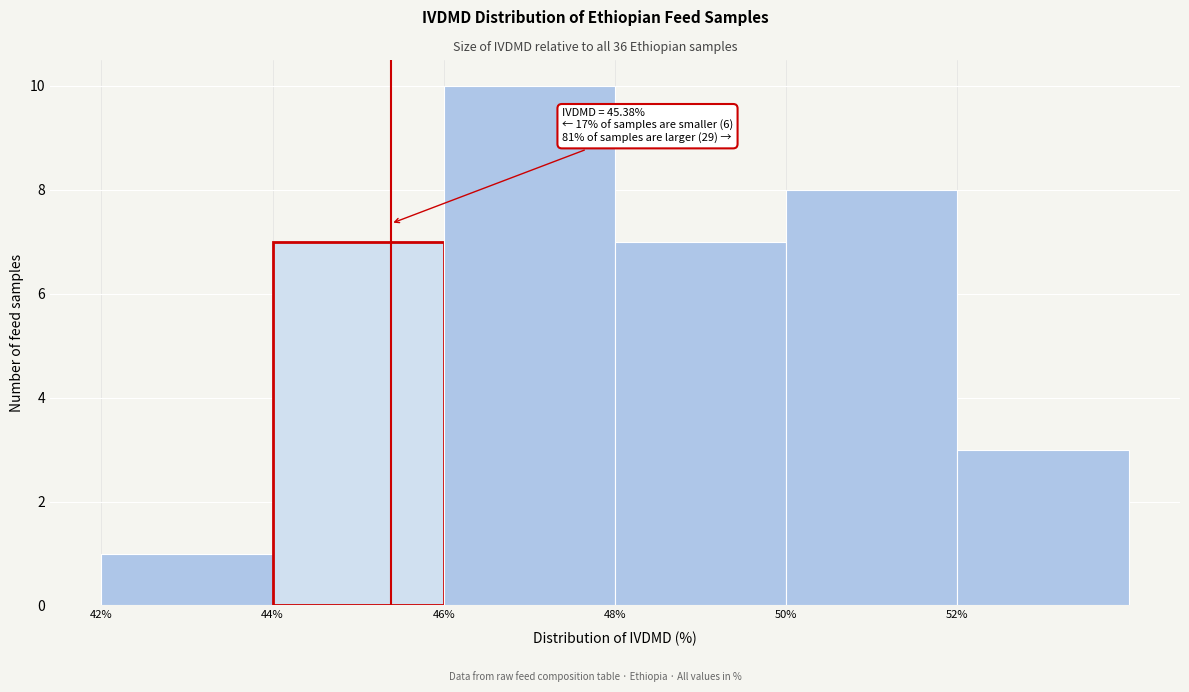

Which range on the x-axis has the tallest bar?

46 to 48